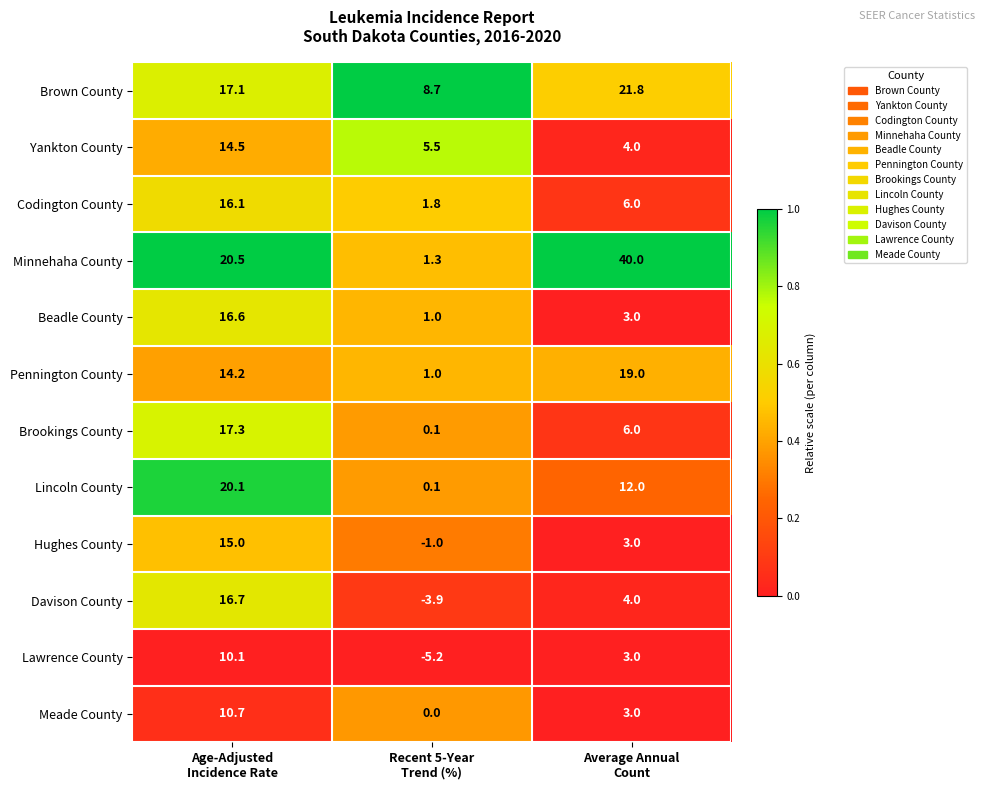

How many distinct data groups are displayed?

12